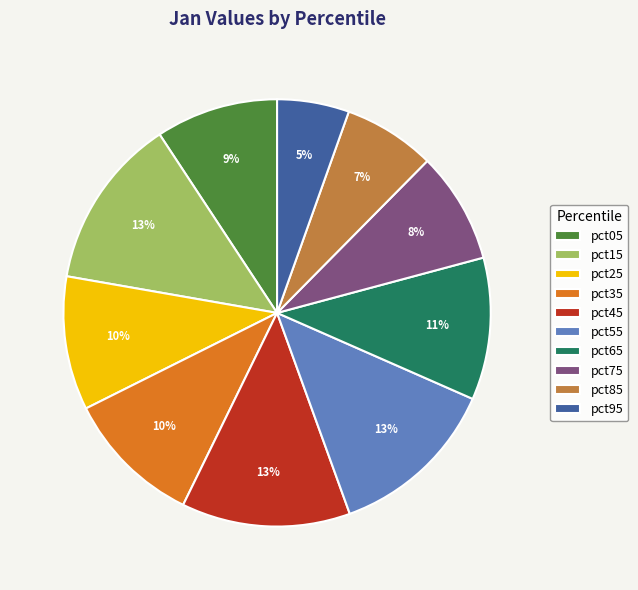

The pct25 slice represents 4% of the pie. True or false?

False